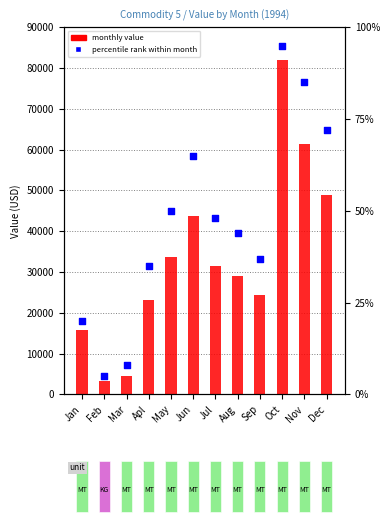

At which category is the sum across all series the highest?

Oct